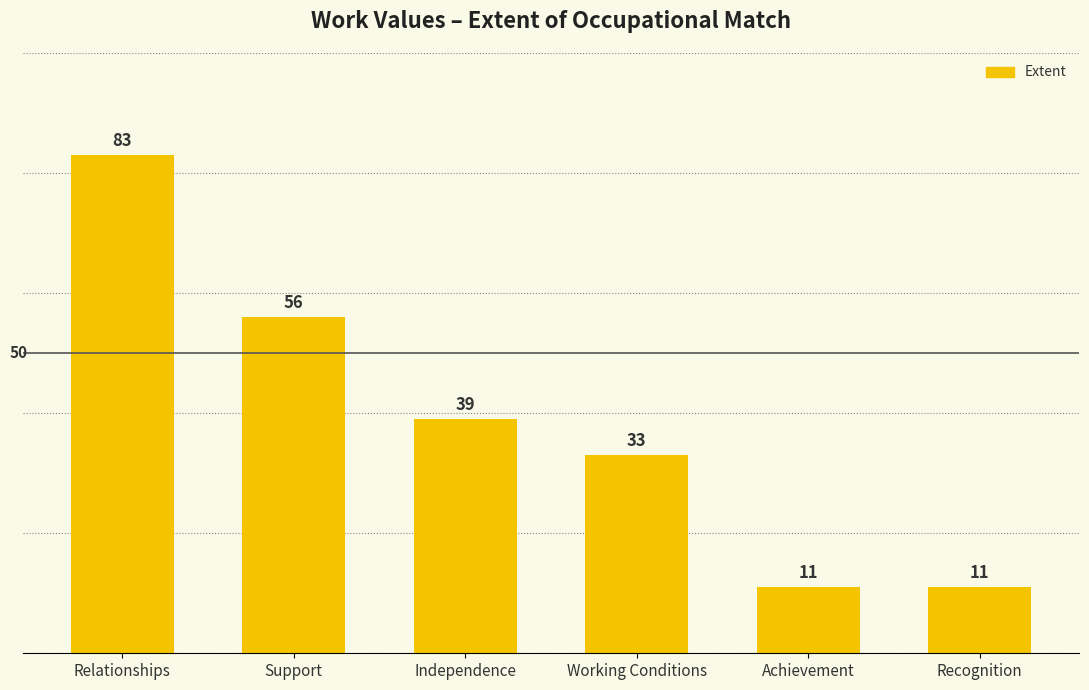

What is the change in value from Support to Recognition?

-45